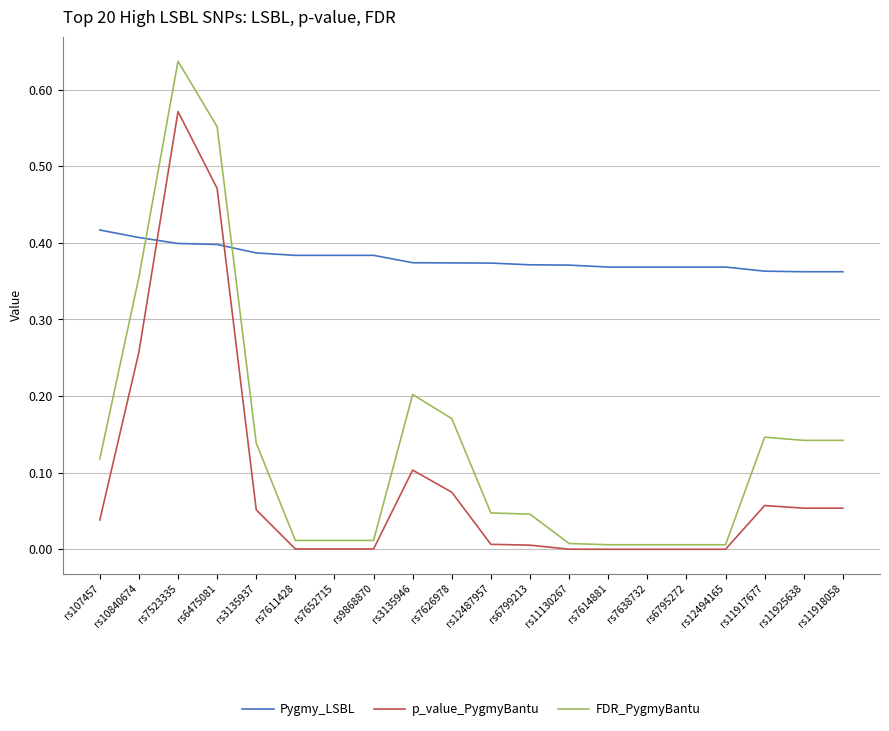

Which series ends up on top after the final intersection of Pygmy_LSBL and FDR_PygmyBantu?

Pygmy_LSBL